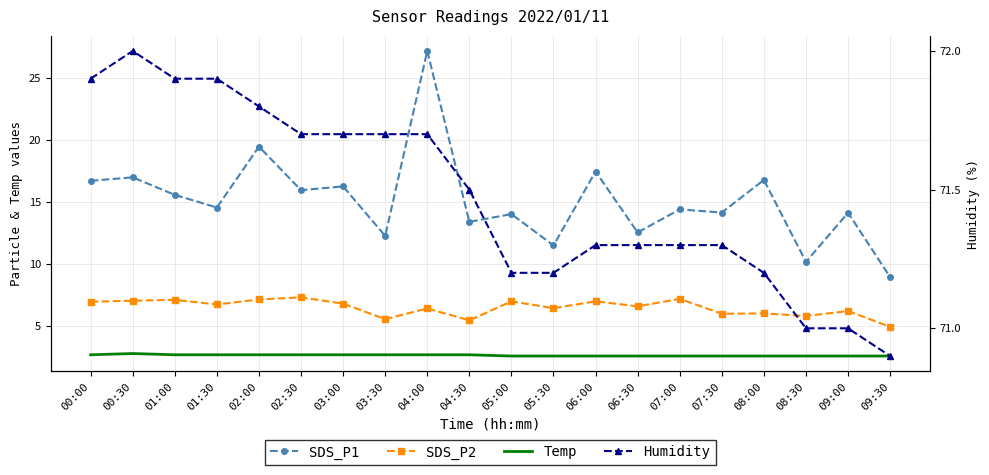

Which series has the largest total across all categories?

Humidity